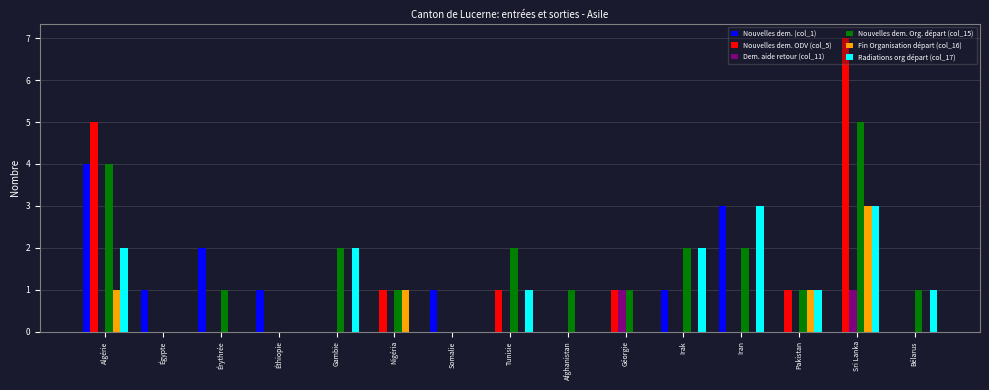

The Fin Organisation départ (col_16) series shows 0 at Somalie. True or false?

True